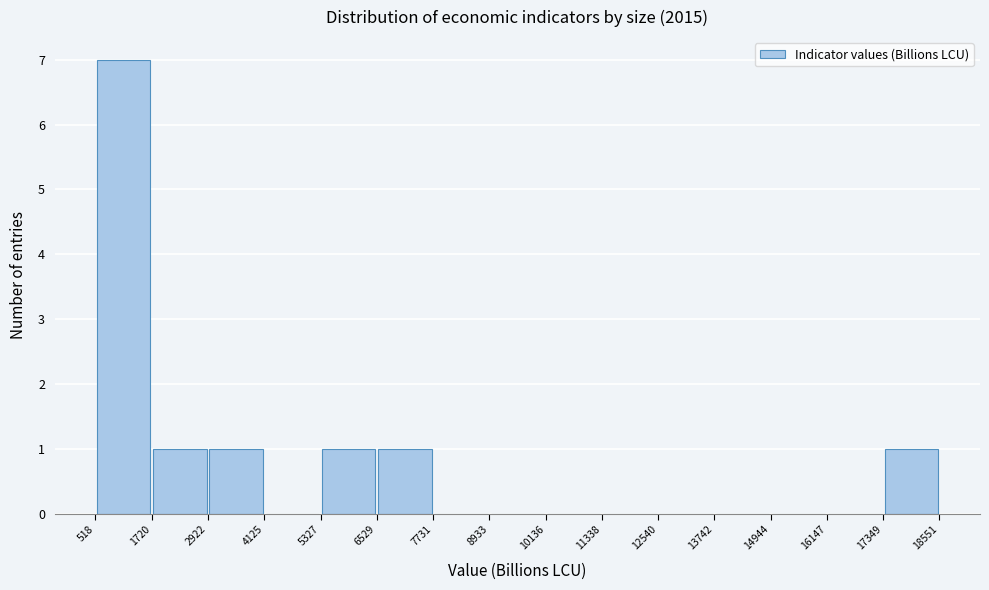

Reading left to right, transcribe this chart: for each bar, give the range it covers on the x-axis and its height. The values are not printed on the chart, so give them approximately, as read against the axis.

518 to 1720: 7
1720 to 2922: 1
2922 to 4125: 1
4125 to 5327: 0
5327 to 6529: 1
6529 to 7731: 1
7731 to 8933: 0
8933 to 10136: 0
10136 to 11338: 0
11338 to 12540: 0
12540 to 13742: 0
13742 to 14944: 0
14944 to 16147: 0
16147 to 17349: 0
17349 to 18551: 1